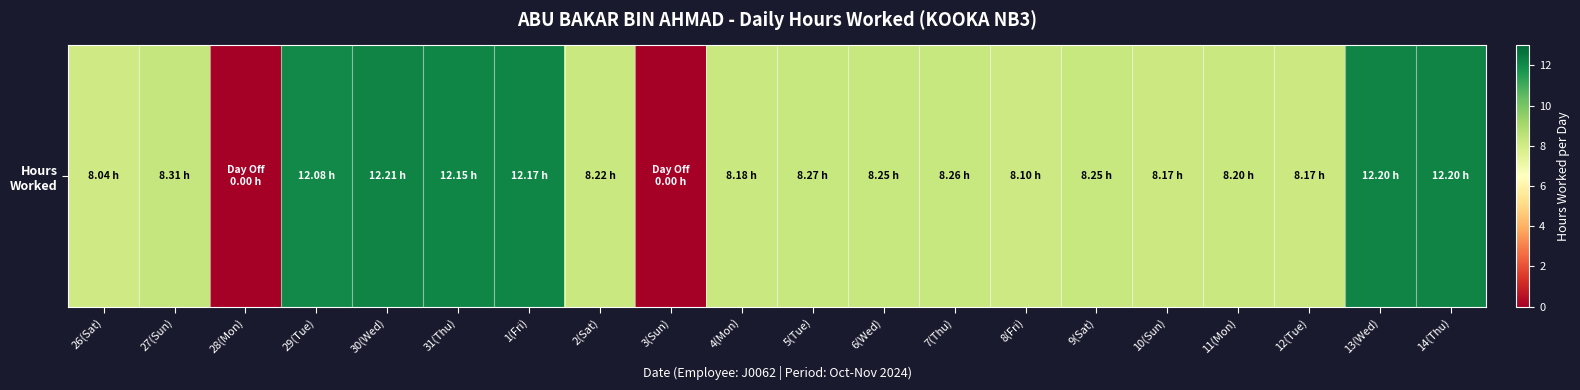

What is the change in value from 8(Fri) to 14(Thu)?

+4.1